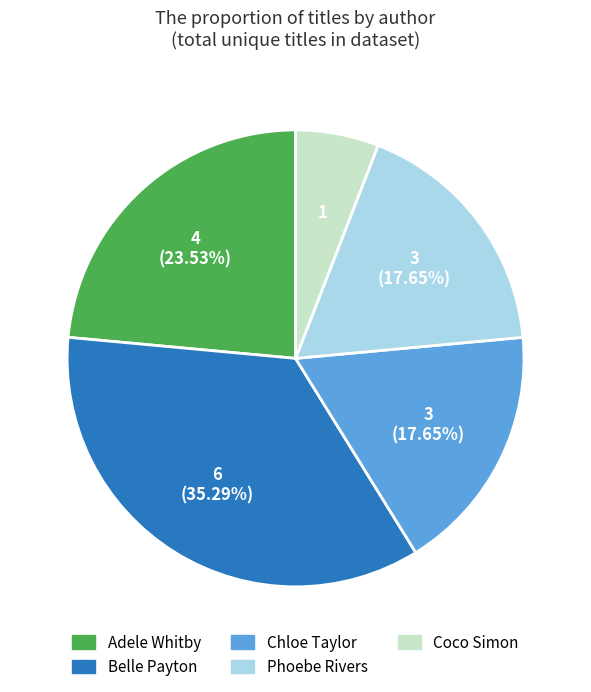

How many segments does this pie chart have?

5